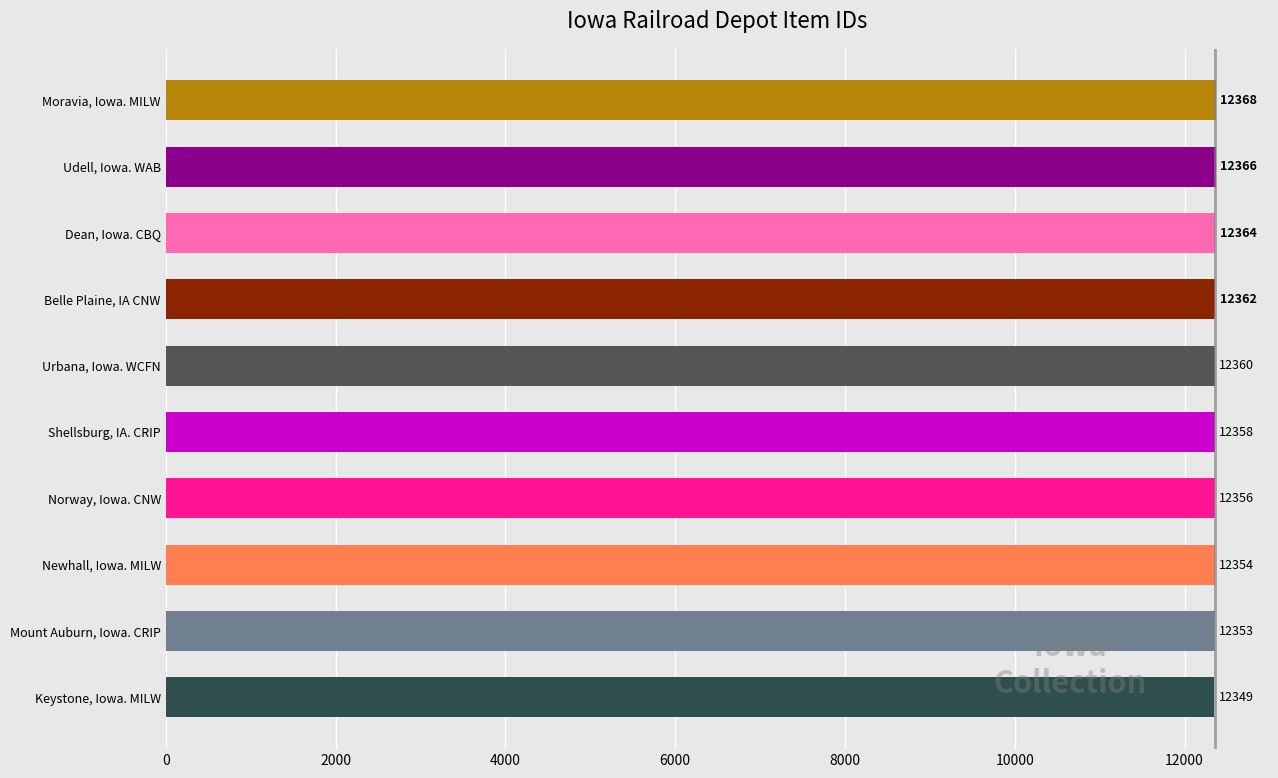

What is the greatest value displayed?

12368